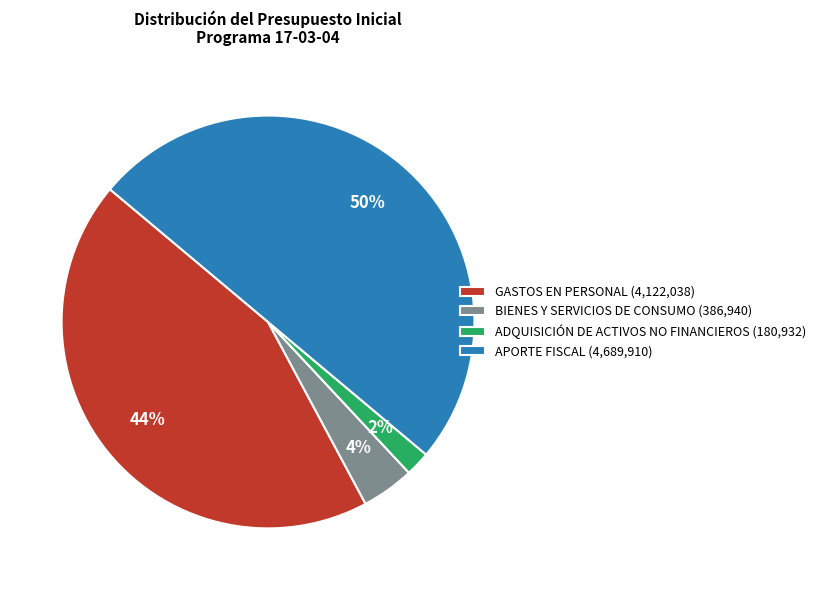

True or false: GASTOS EN PERSONAL accounts for 38% of the total.

False